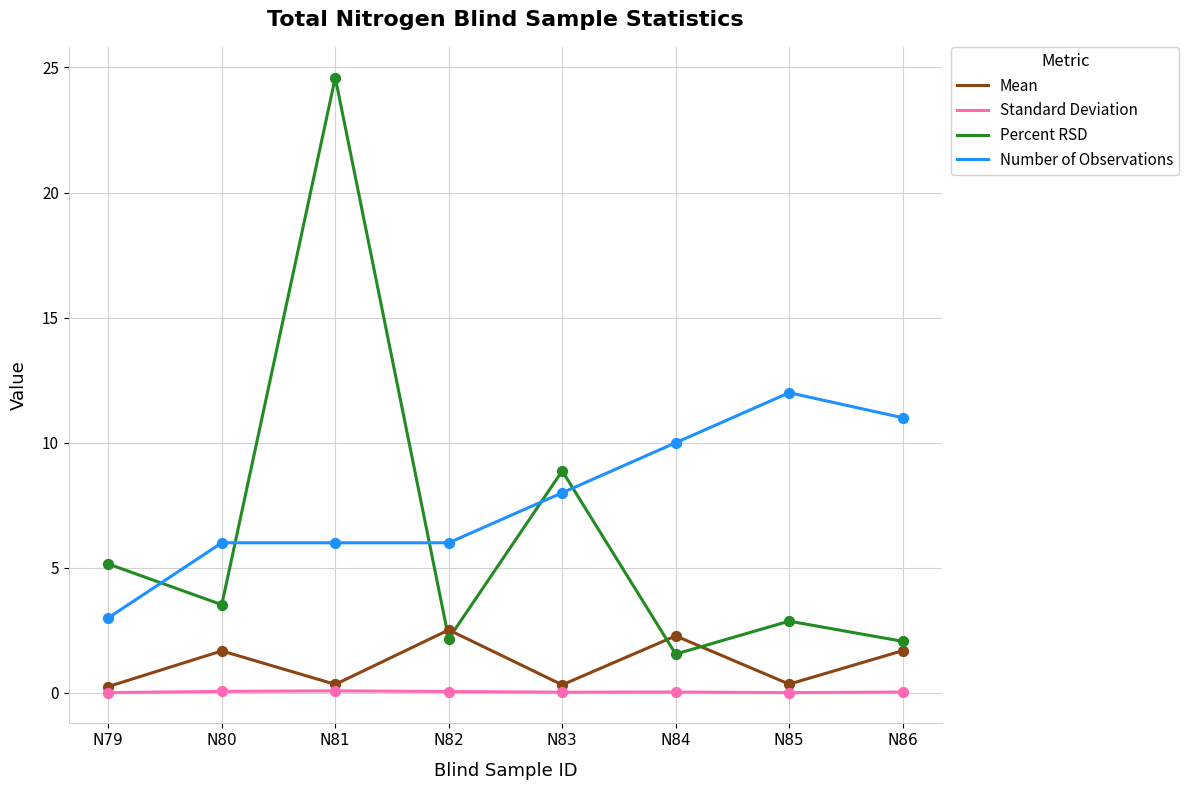

Which series has the largest range (max minus min)?

Percent RSD